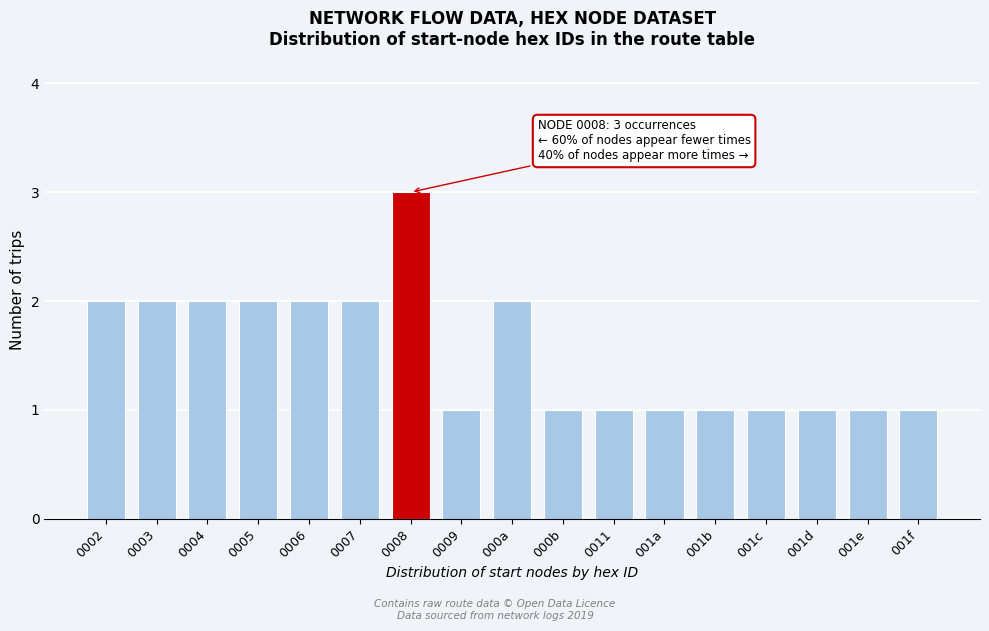

Reading left to right, what are all the values shown in this chart?

0002=2	0003=2	0004=2	0005=2	0006=2	0007=2	0008=3	0009=1	000a=2	000b=1	0011=1	001a=1	001b=1	001c=1	001d=1	001e=1	001f=1